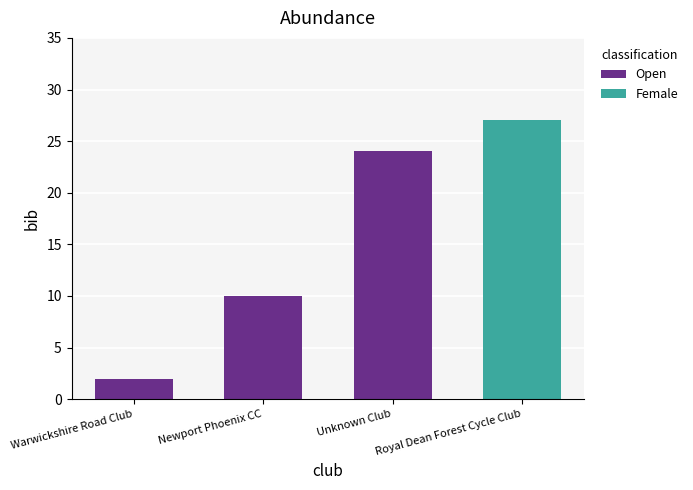

What is the sum of all Open values?

36